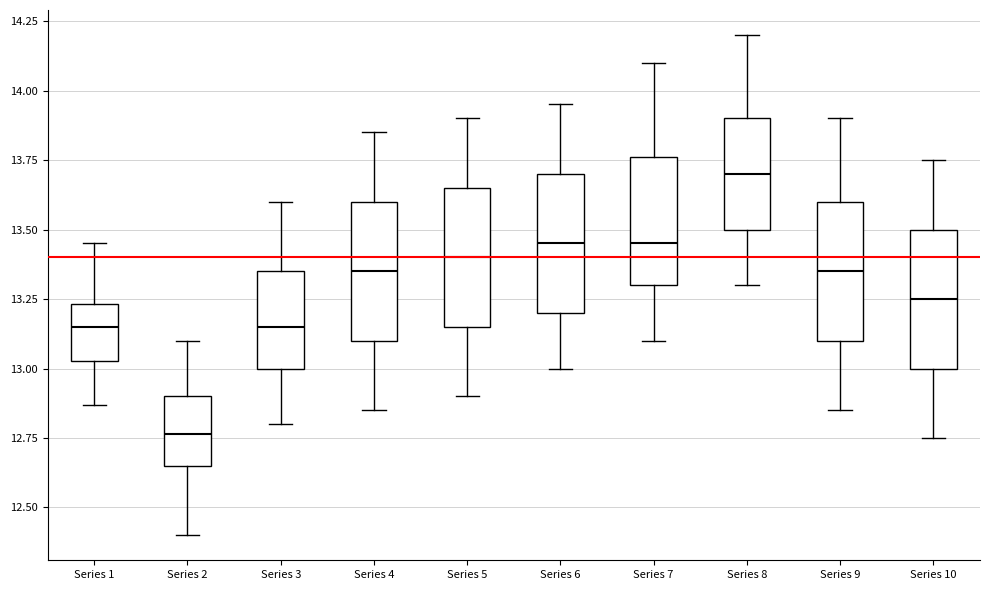

Where is the upper edge of the box for Series 10 on the y-axis? The values are not printed on the chart, so give them approximately, as read against the axis.

13.50